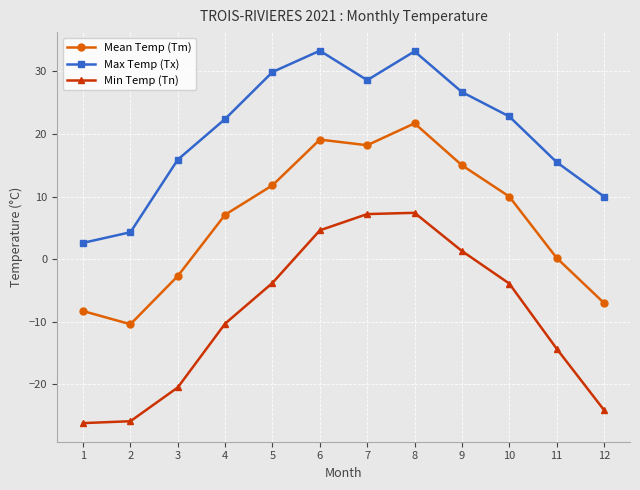

Rank the series by their average value, from highest to lowest.

Max Temp (Tx), Mean Temp (Tm), Min Temp (Tn)